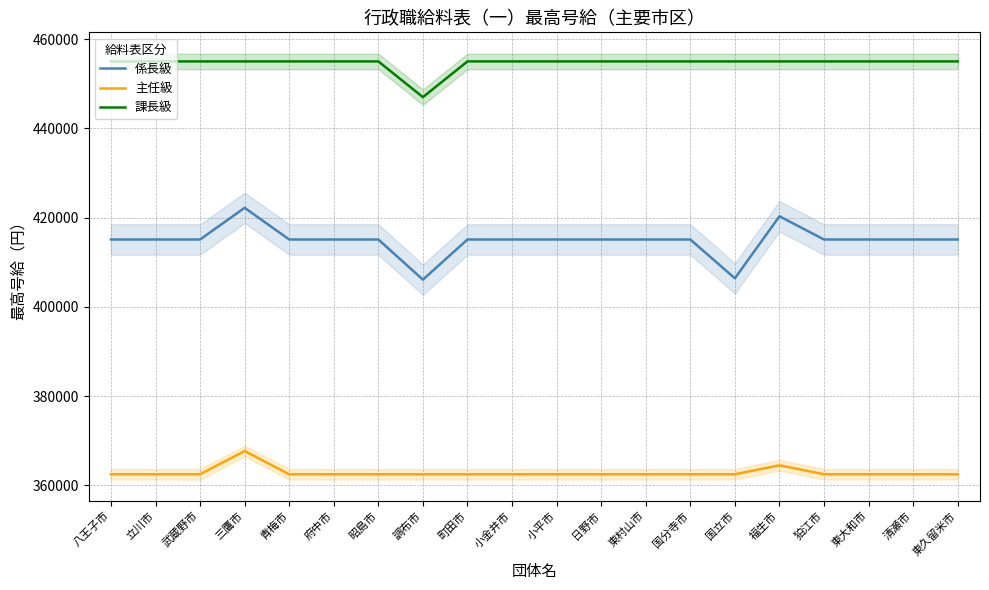

True or false: 課長級 has a value of 765599 at 国分寺市.

False